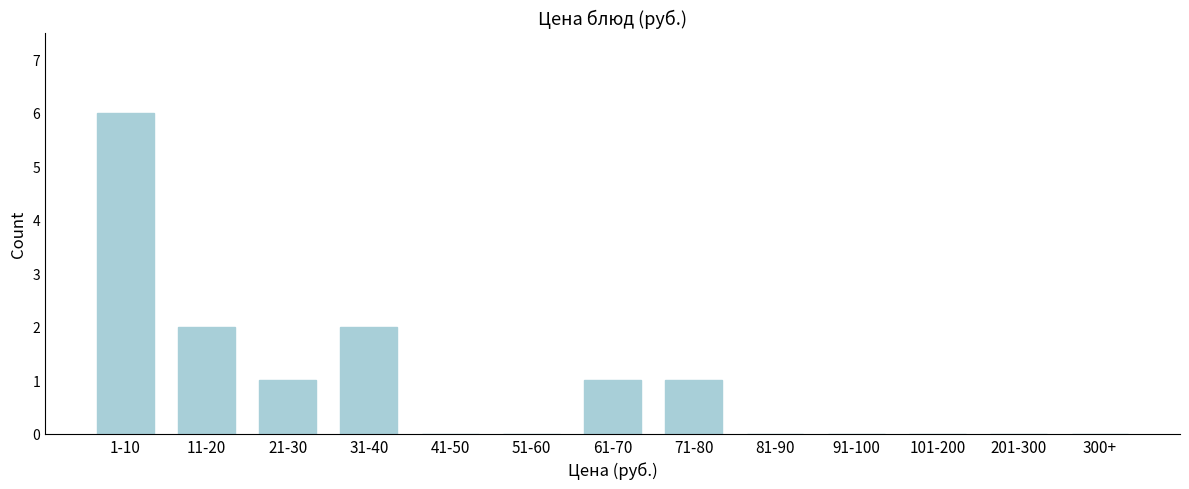

Reading left to right, extract all data points from this chart.

1-10=6	11-20=2	21-30=1	31-40=2	41-50=0	51-60=0	61-70=1	71-80=1	81-90=0	91-100=0	101-200=0	201-300=0	300+=0